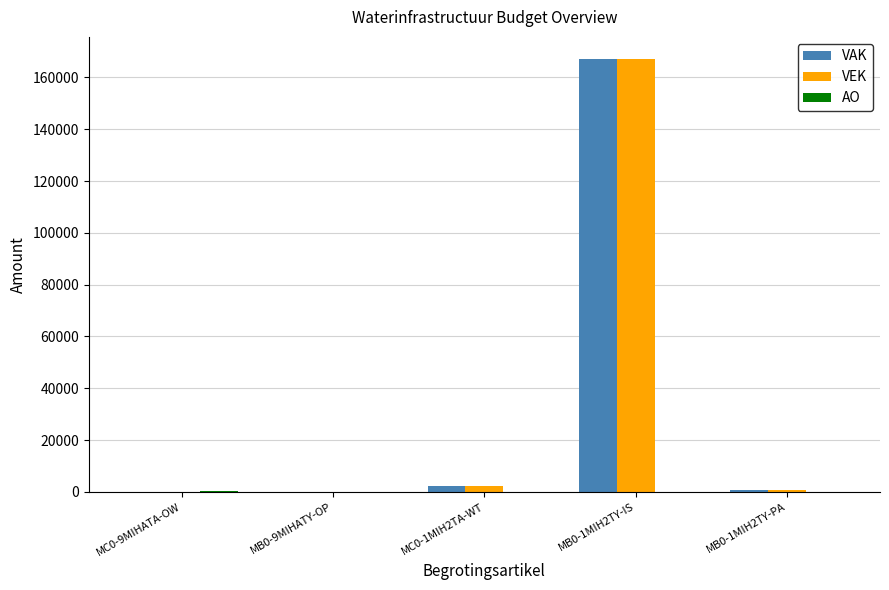

At which category is the sum across all series the highest?

MB0-1MIH2TY-IS